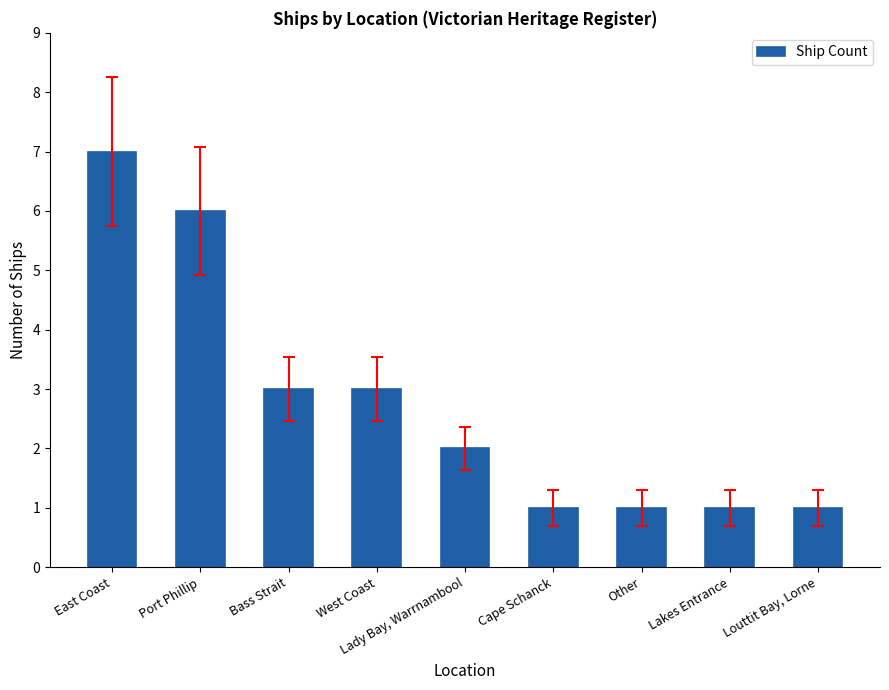

The value at East Coast is 7. True or false?

True